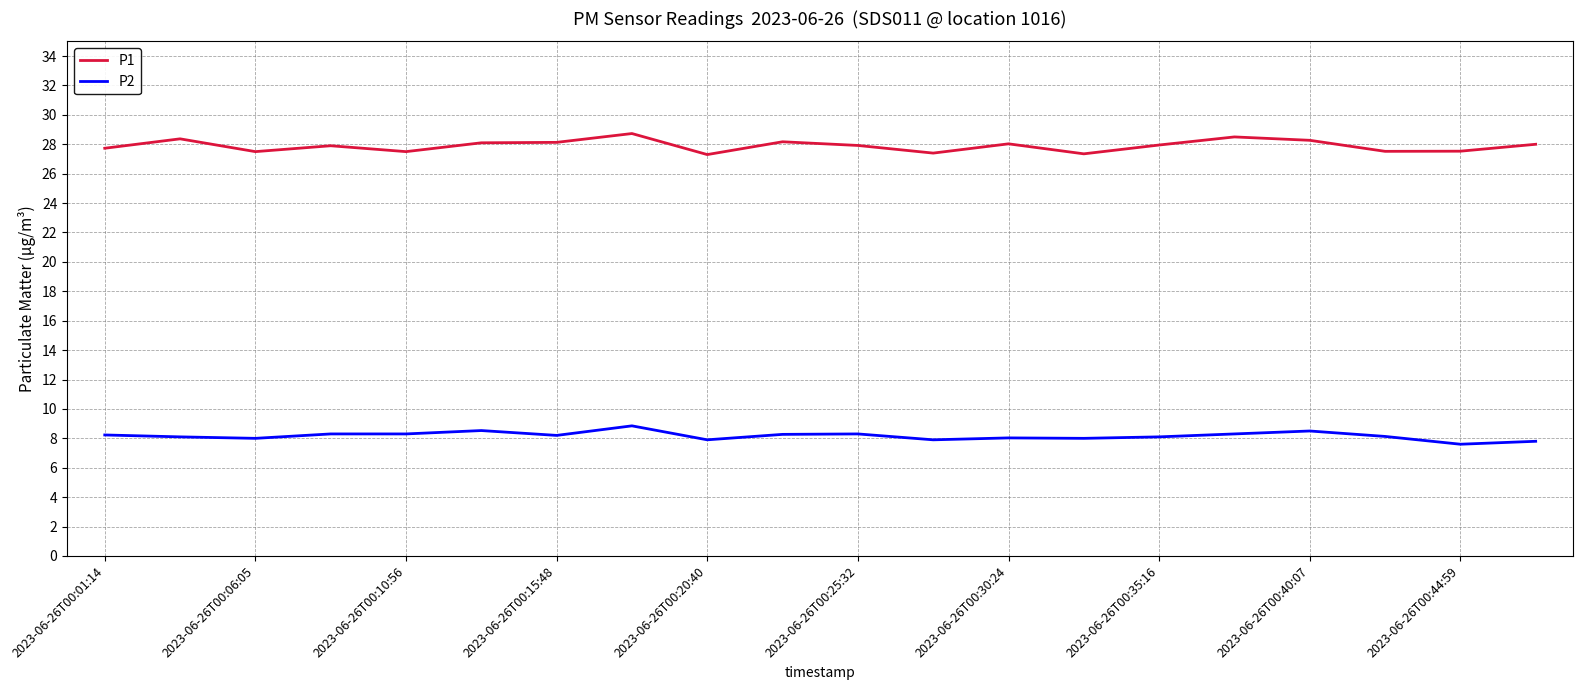

Which series has the largest total across all categories?

P1